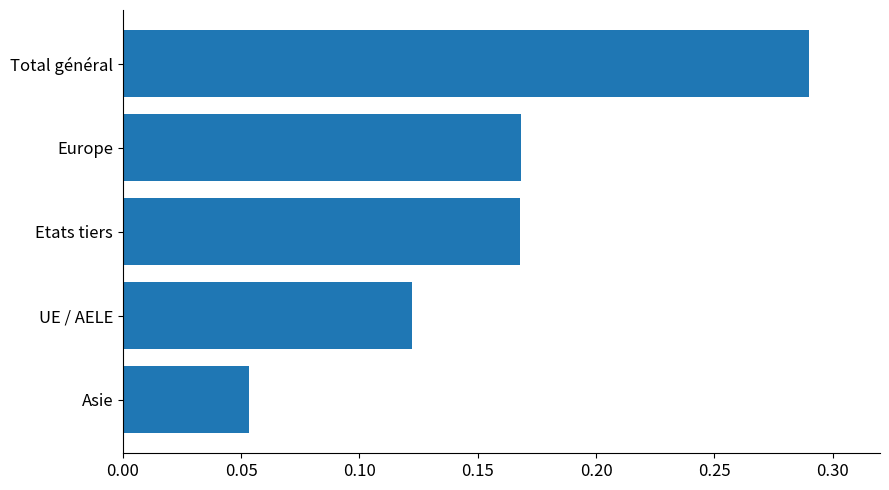

At which label is the value closest to 0?

Asie